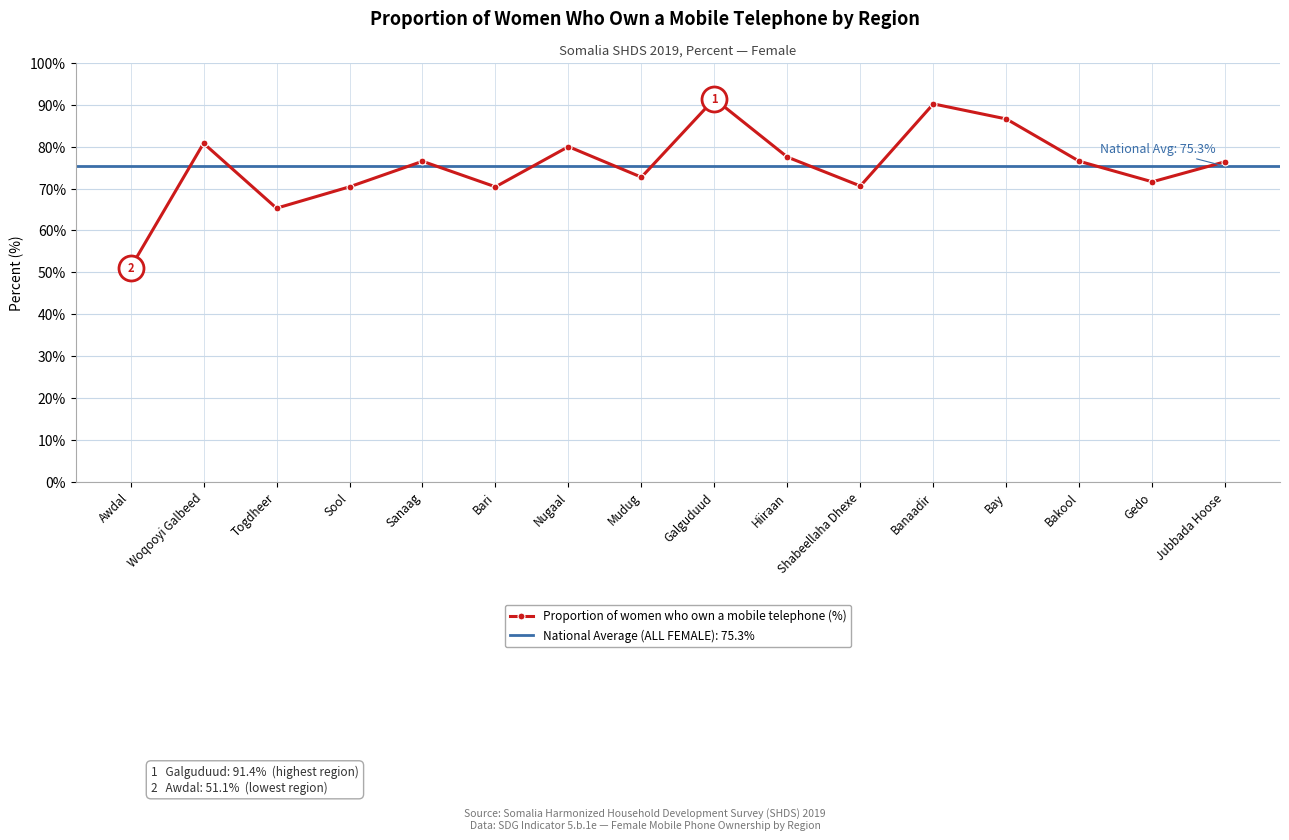

What is the label of the 2nd point from the right?

Gedo